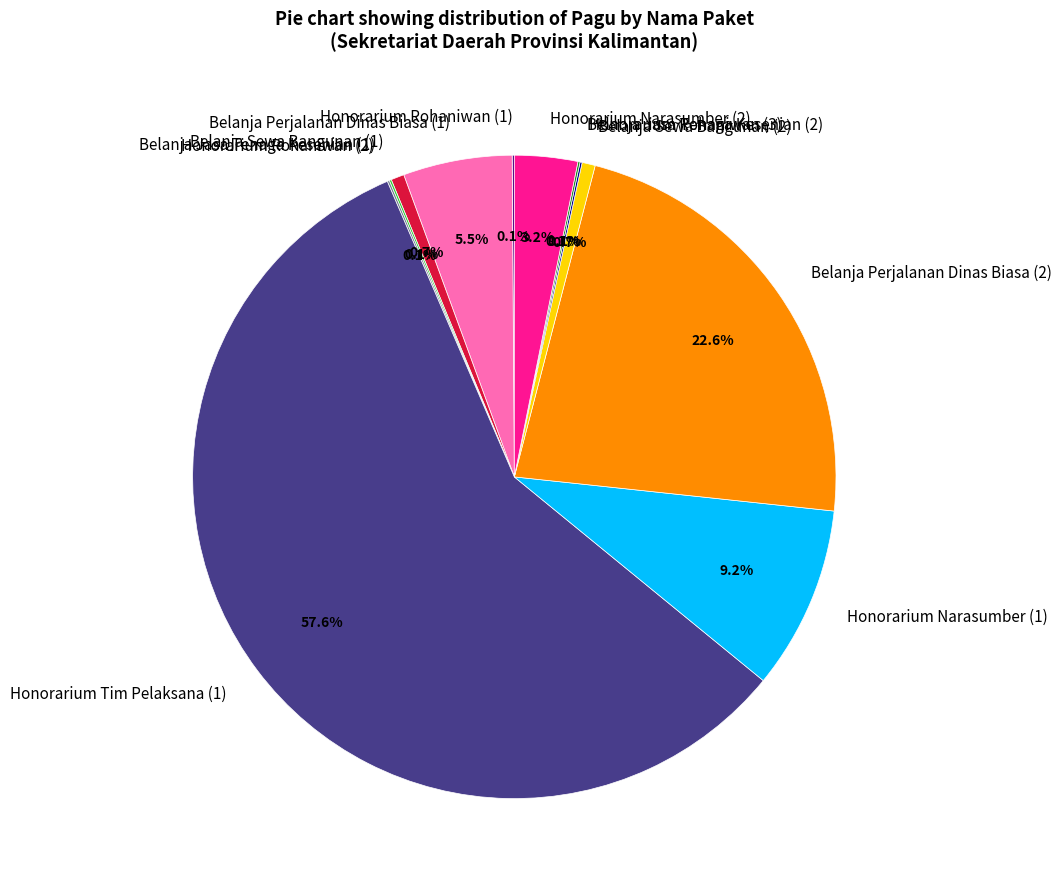

What is the largest slice in the pie chart?

Honorarium Tim Pelaksana (1)